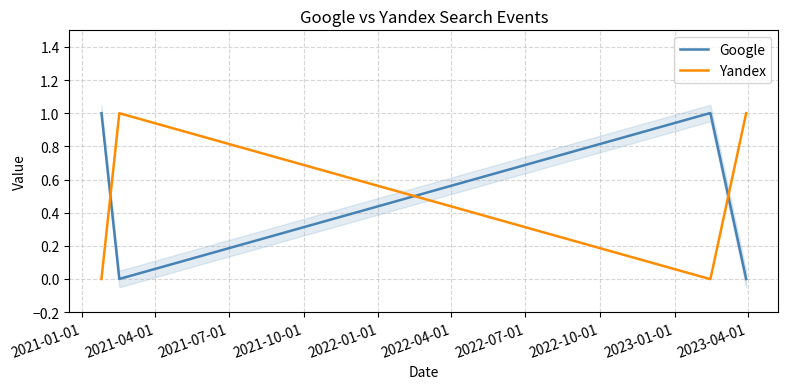

Which series ends up on top after the final intersection of Google and Yandex?

Yandex